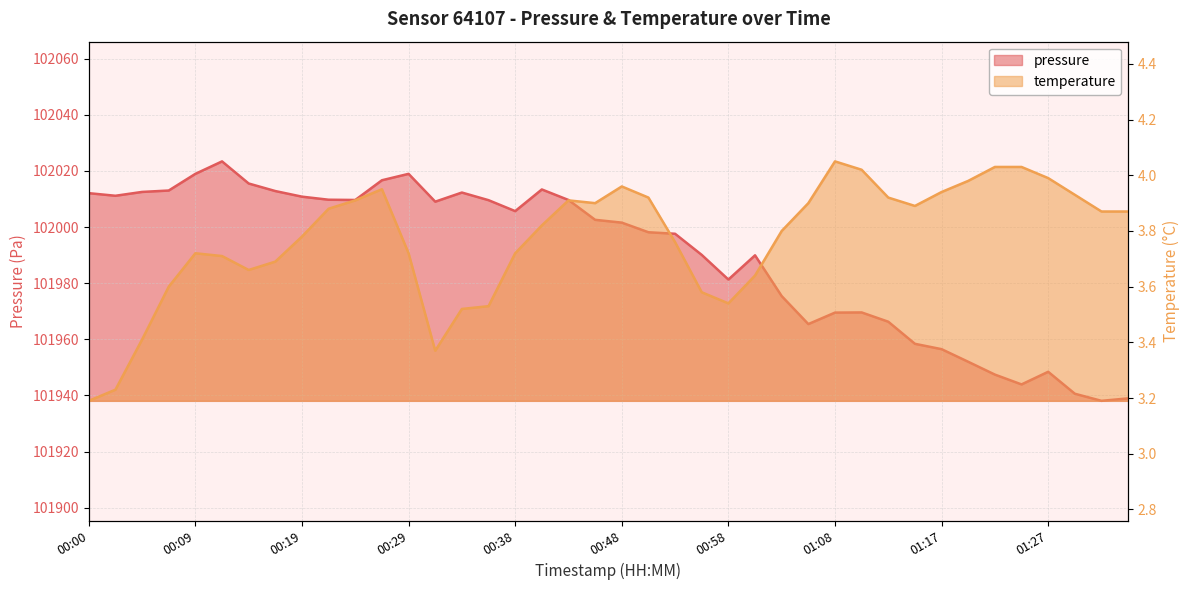

At which category does temperature reach its first local valley?

00:14